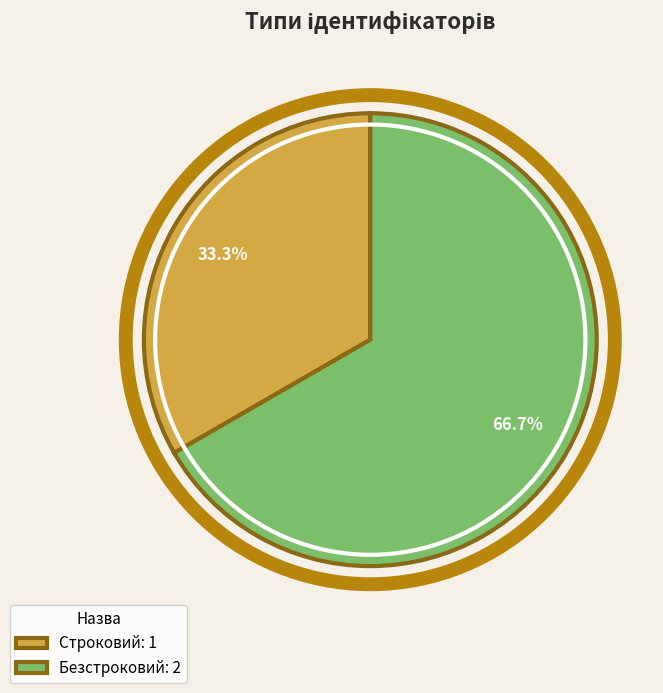

How many slices are in this pie chart?

2